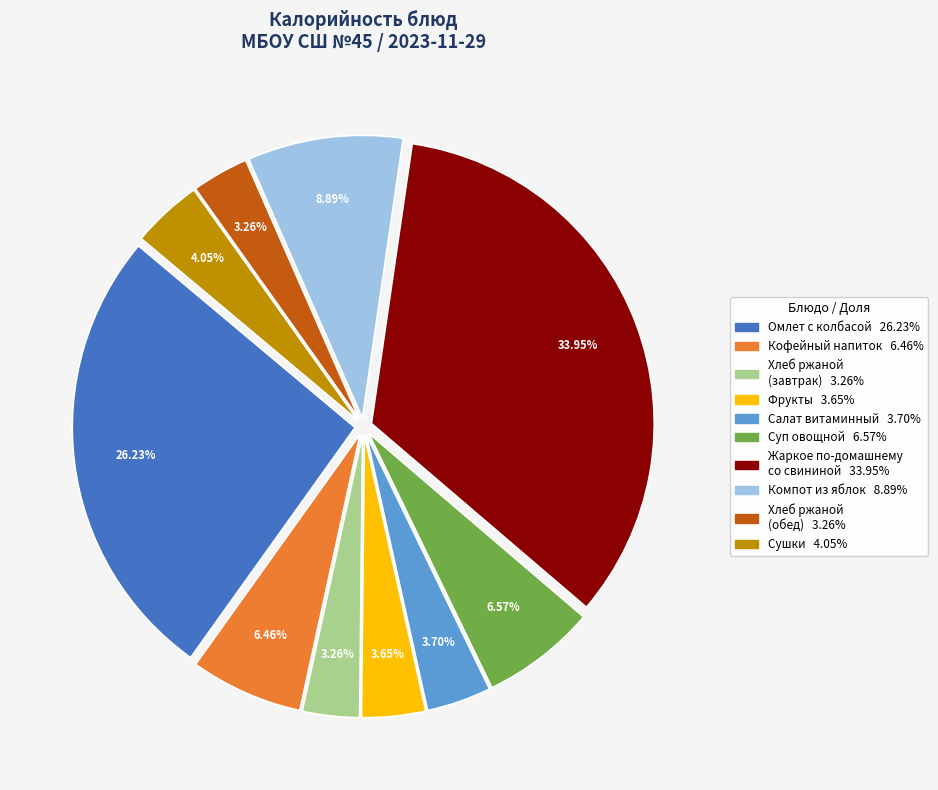

Is there a majority slice in this chart?

No